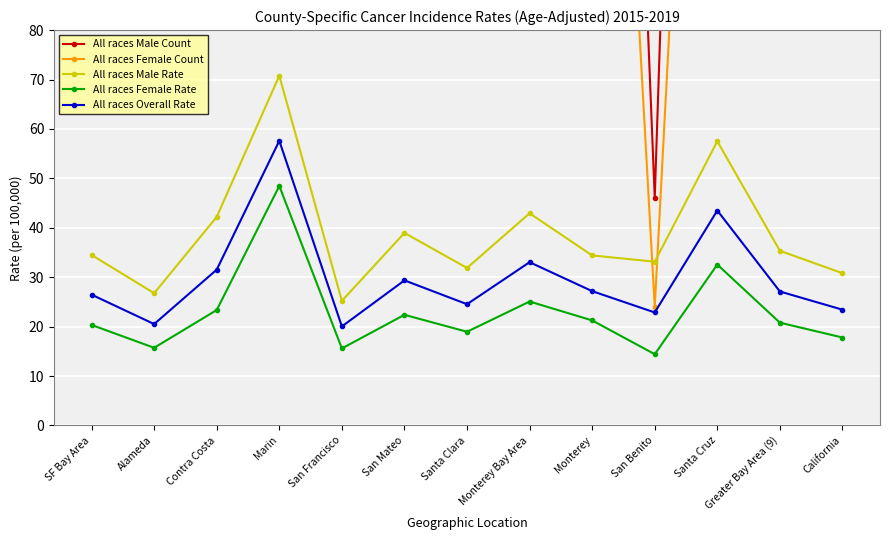

True or false: All races Female Rate and All races Male Count intersect in this chart.

False